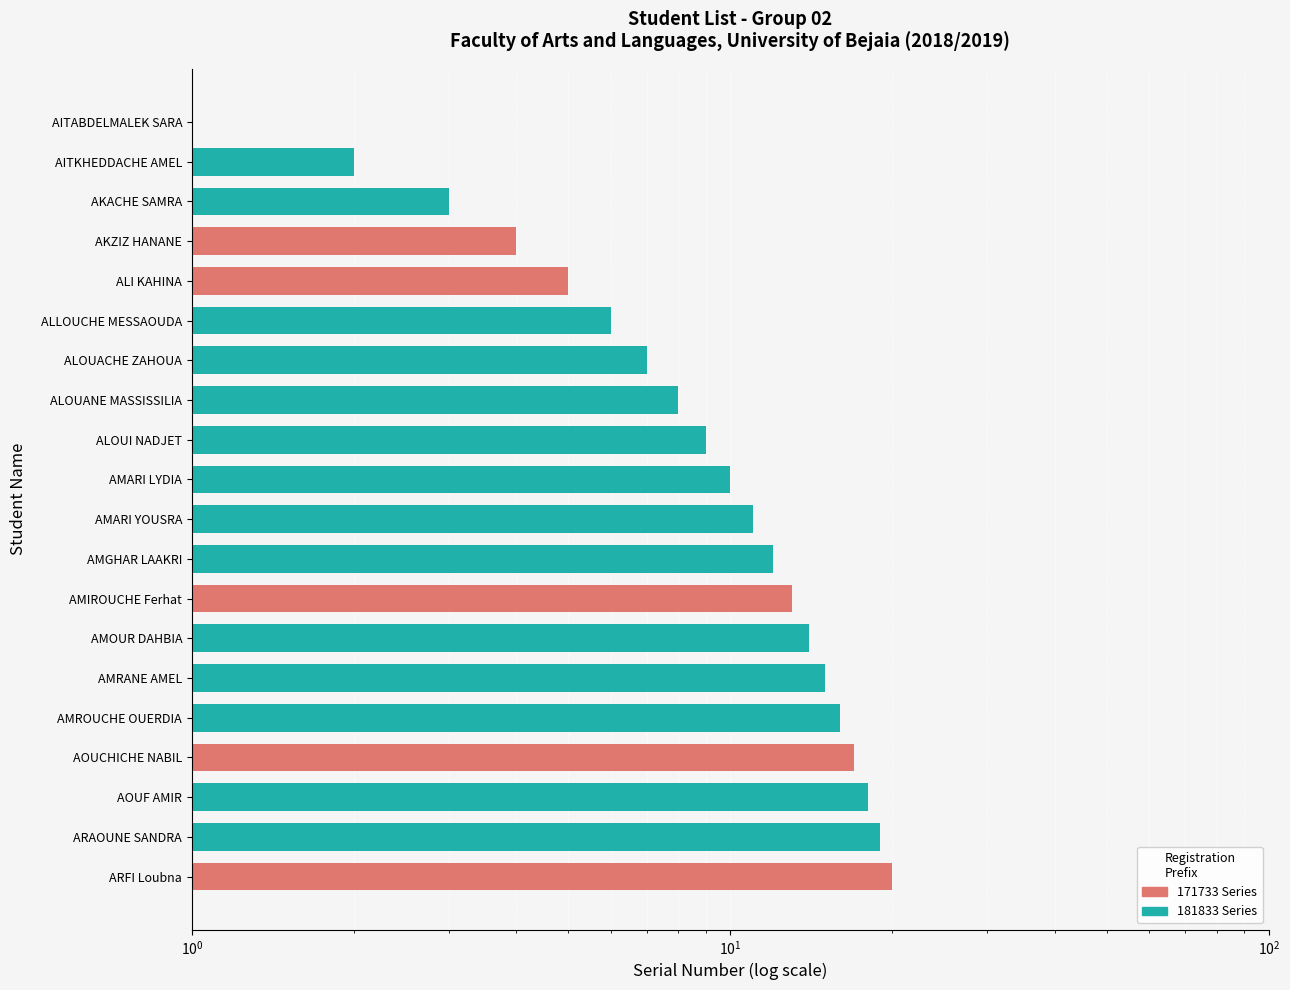

List the labels in order of value, smallest first.

AITABDELMALEK SARA, AITKHEDDACHE AMEL, AKACHE SAMRA, AKZIZ HANANE, ALI KAHINA, ALLOUCHE MESSAOUDA, ALOUACHE ZAHOUA, ALOUANE MASSISSILIA, ALOUI NADJET, AMARI LYDIA, AMARI YOUSRA, AMGHAR LAAKRI, AMIROUCHE Ferhat, AMOUR DAHBIA, AMRANE AMEL, AMROUCHE OUERDIA, AOUCHICHE NABIL, AOUF AMIR, ARAOUNE SANDRA, ARFI Loubna